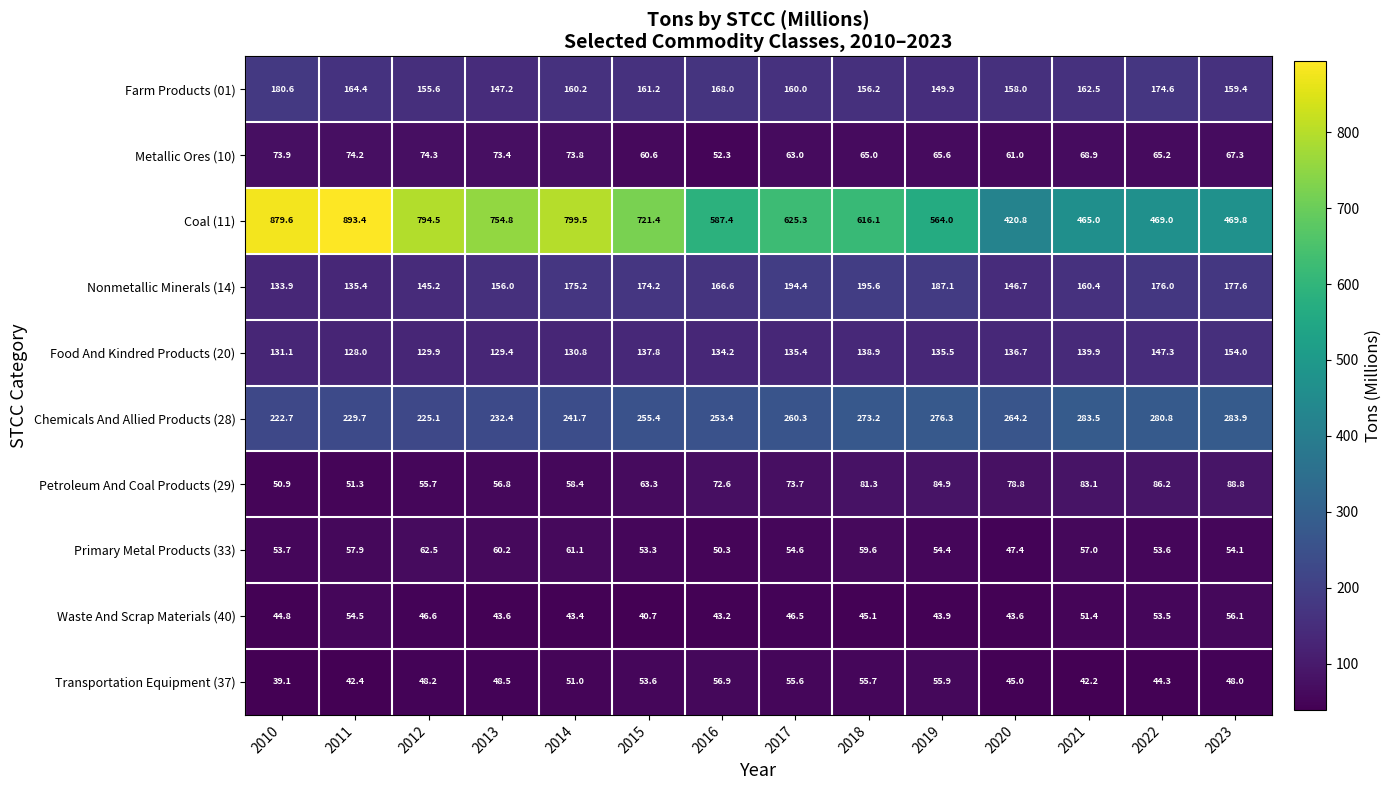

At which category is the sum across all series the highest?

2011